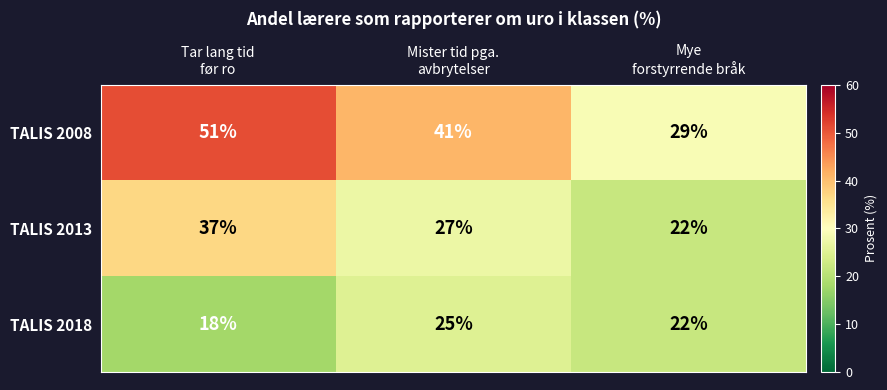

Reading right to left, what are all the values shown in this chart?

TALIS 2008: 29	41	51
TALIS 2013: 22	27	37
TALIS 2018: 22	25	18